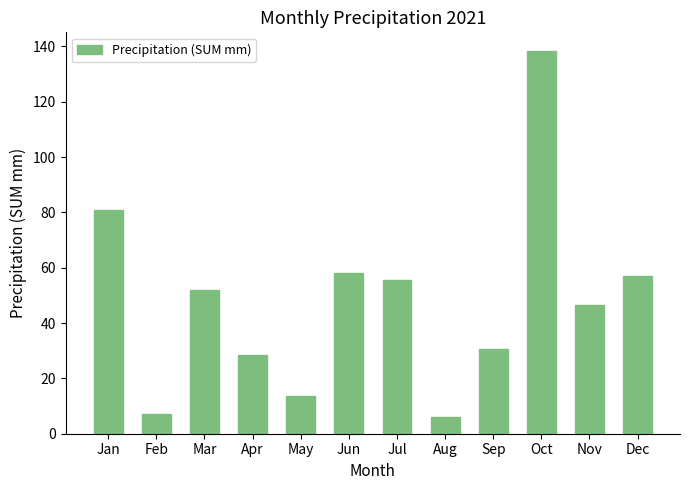

What is the sum of all values?

574.0